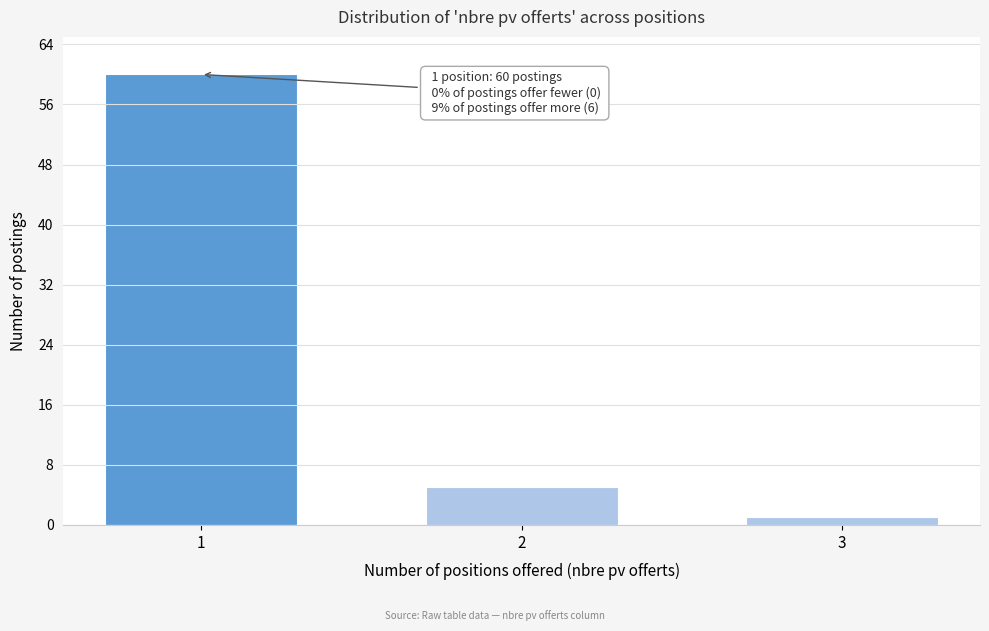

Reading left to right, extract all data points from this chart.

60	5	1